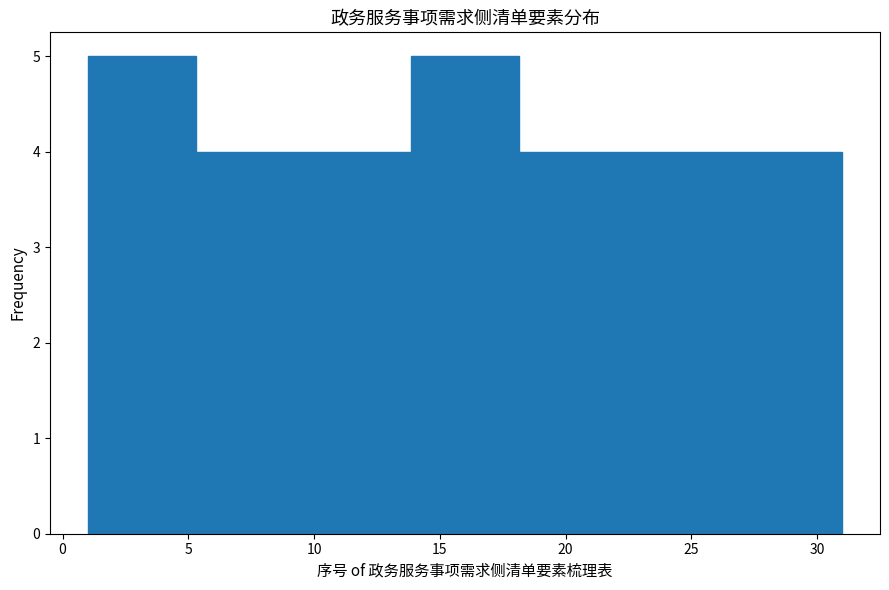

Reading left to right, transcribe this chart: for each bar, give the range it covers on the x-axis and its height. Neither the bar edges nor the heights are printed on the chart, so give them approximately, as read against the axes.

1.0 to 5.5: 5
5.5 to 9.5: 4
9.5 to 14.0: 4
14.0 to 18.0: 5
18.0 to 22.5: 4
22.5 to 26.5: 4
26.5 to 31.0: 4